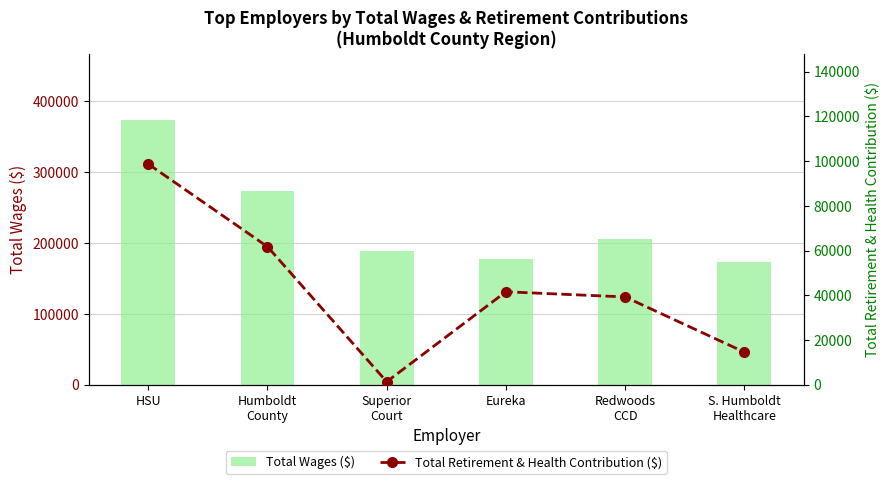

Rank the series by their maximum value, from lowest to highest.

Total Retirement & Health Contribution ($), Total Wages ($)